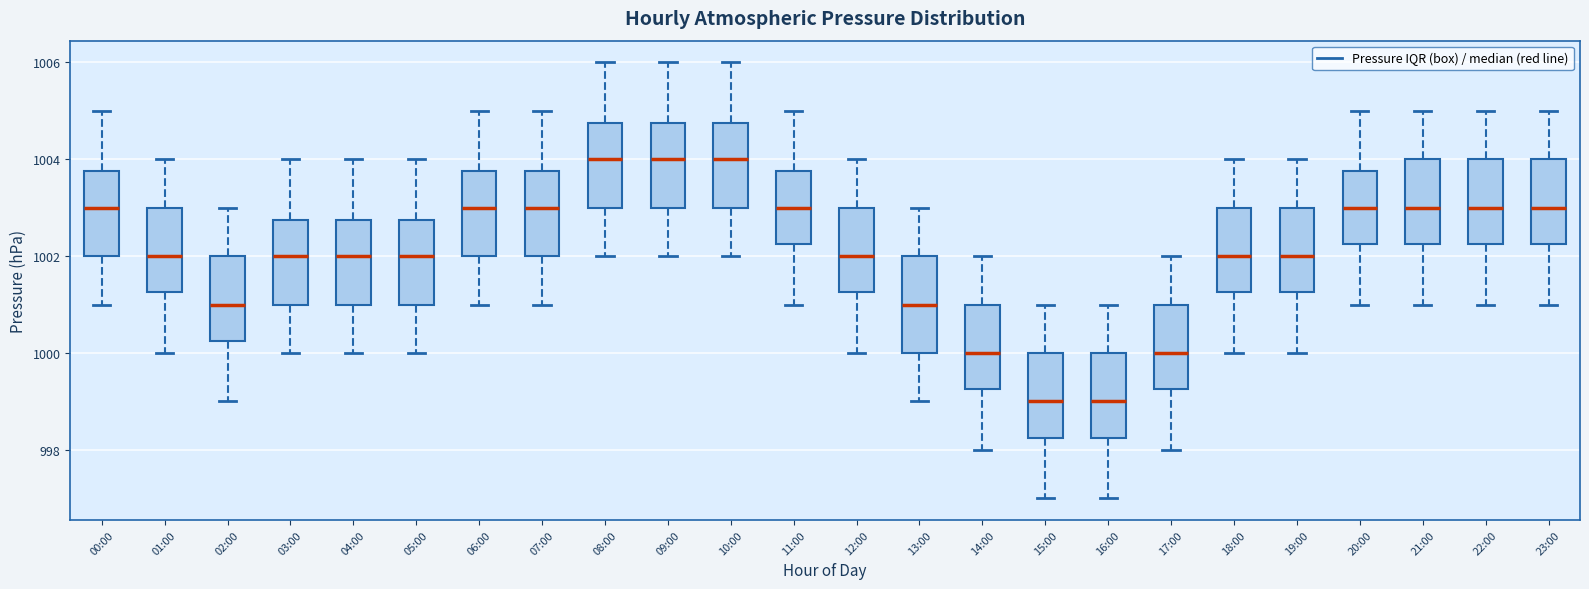

Which box is the tallest, from its lower edge to its upper edge?

13:00